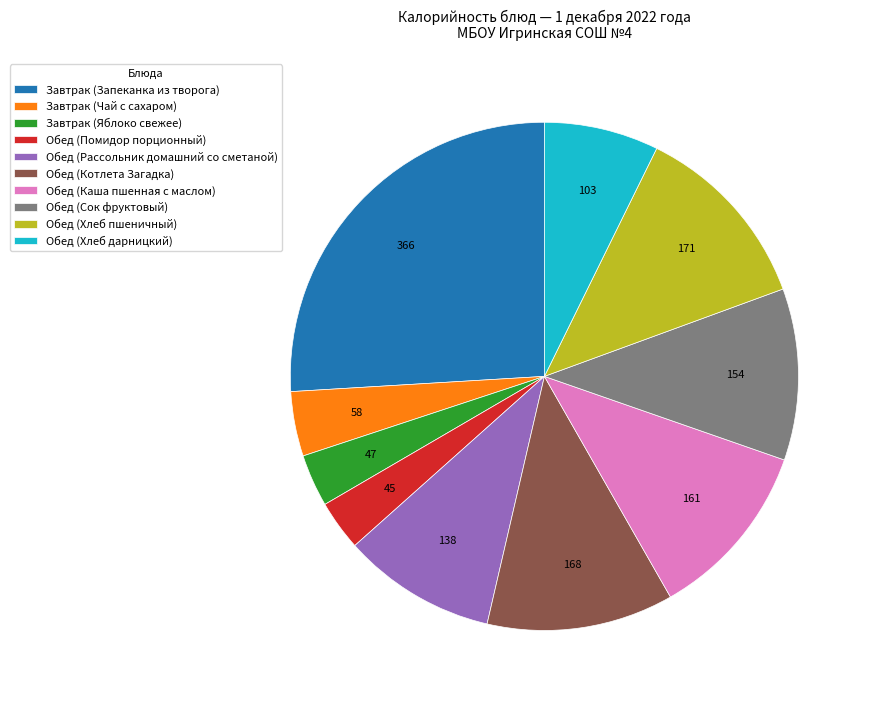

Count the number of slices in the pie.

10